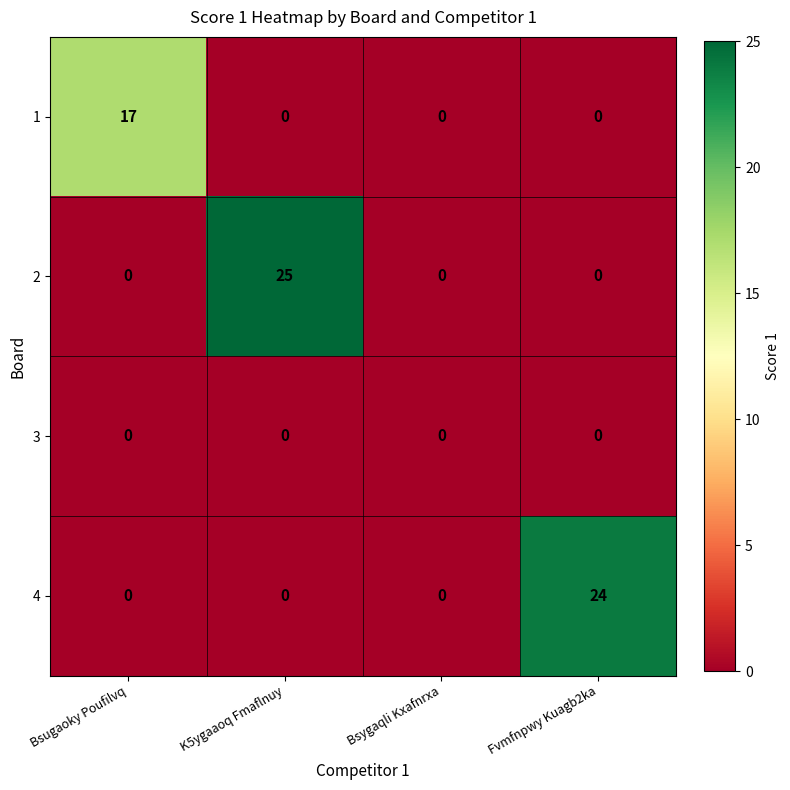

The 2 series shows -15 at Fvmfnpwy Kuagb2ka. True or false?

False